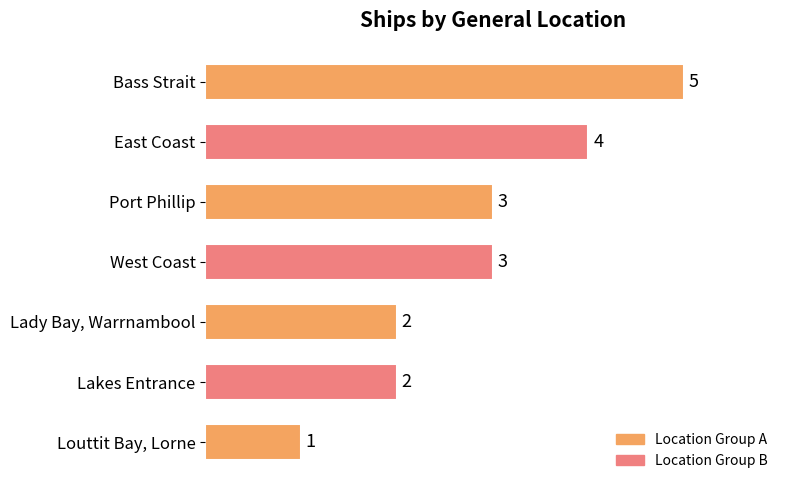

Read the value at Port Phillip.

3